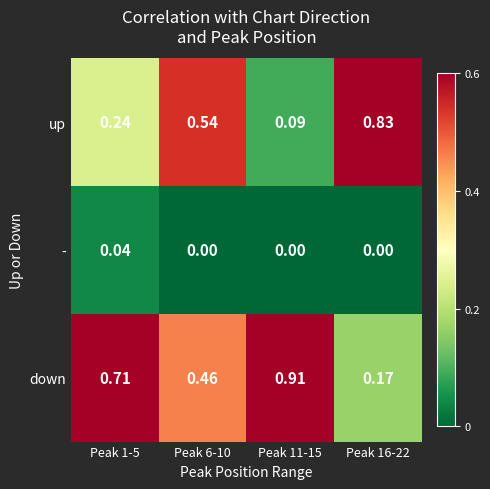

Which series has the largest total across all categories?

down